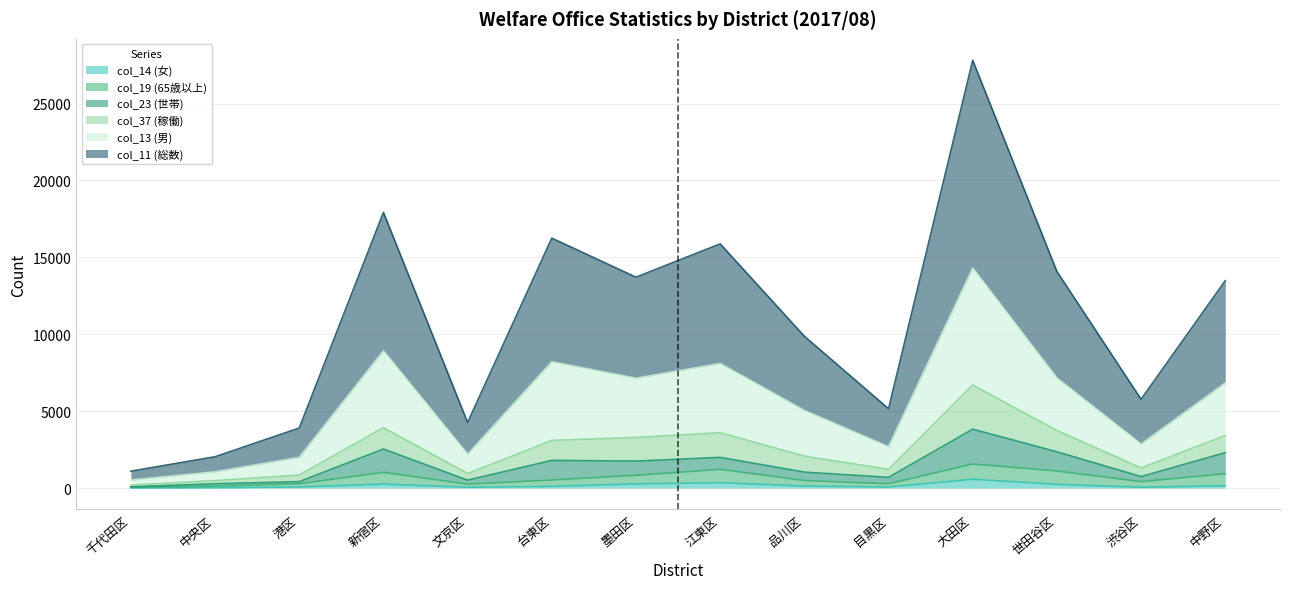

What is the minimum value shown in the chart?

9